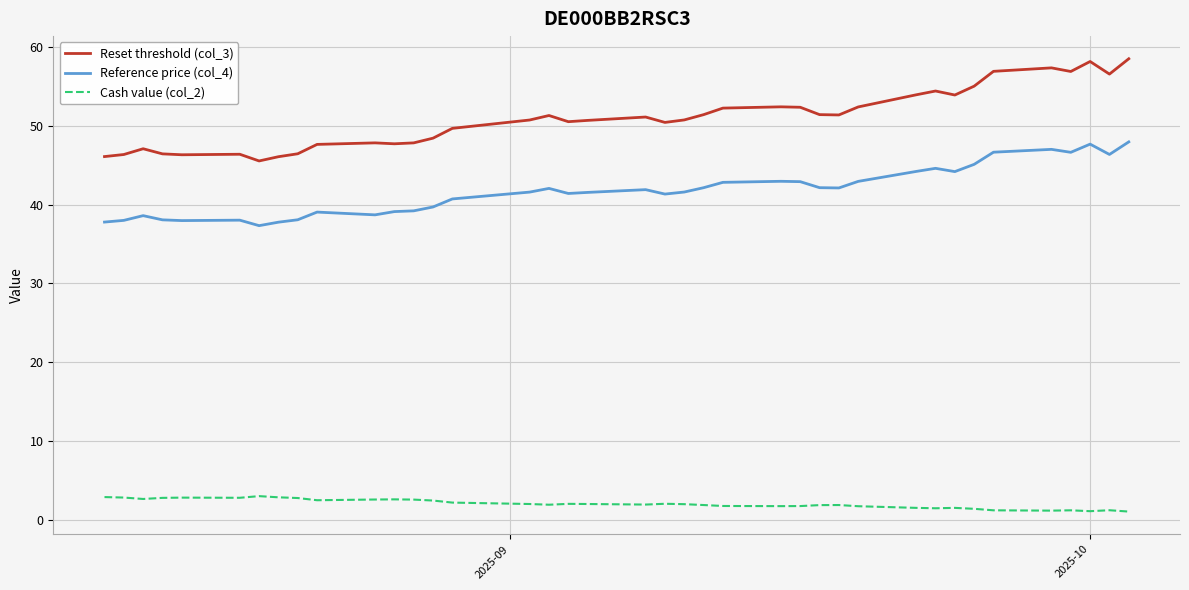

List the series in order of their overall mean, lowest first.

Cash value (col_2), Reference price (col_4), Reset threshold (col_3)